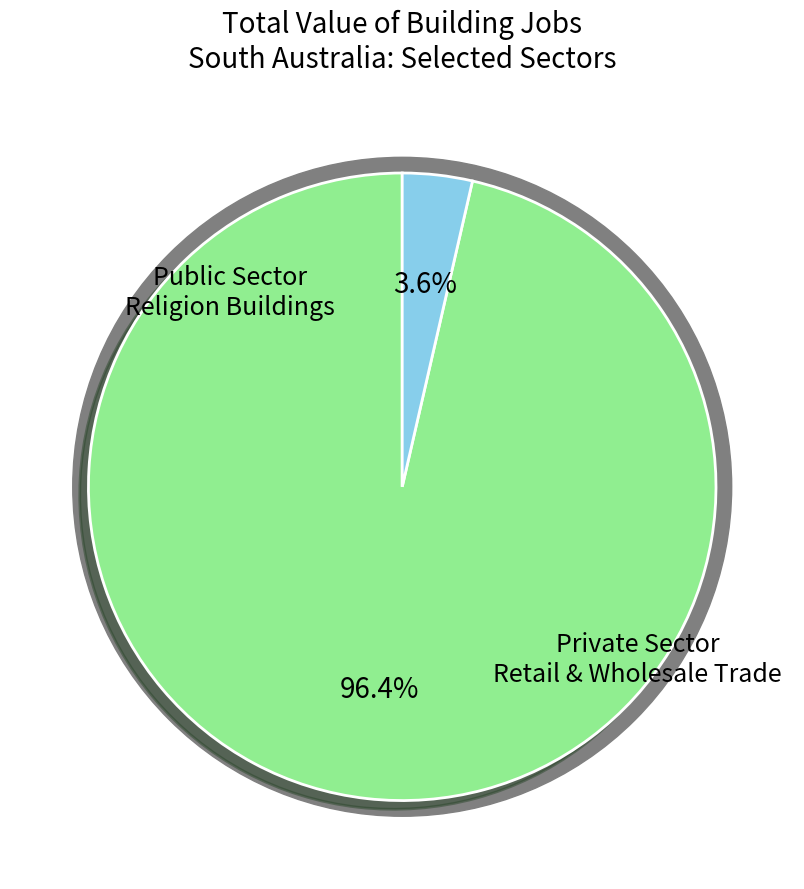

True or false: 24 accounts for 16% of the total.

False